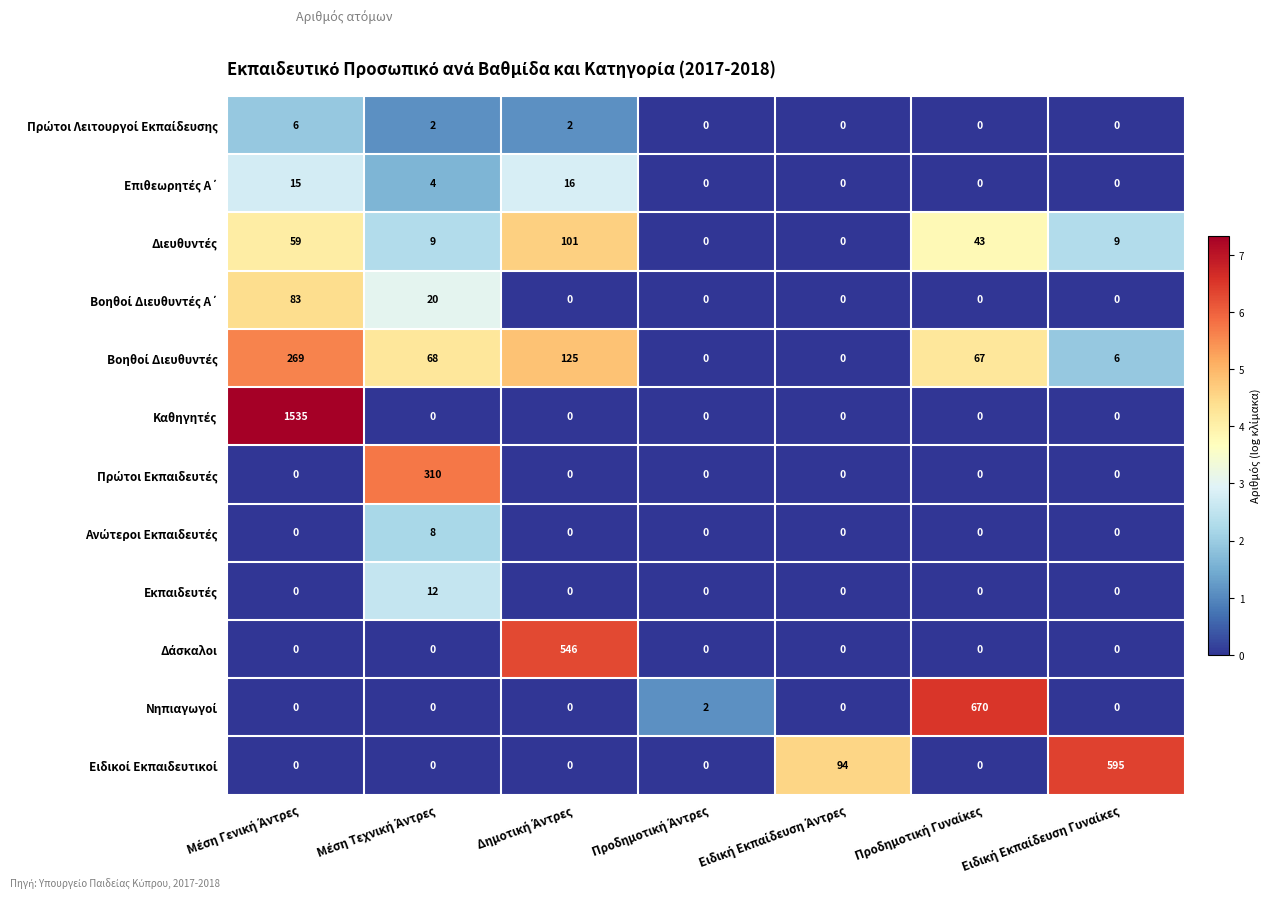

What is the maximum value shown in the chart?

1535